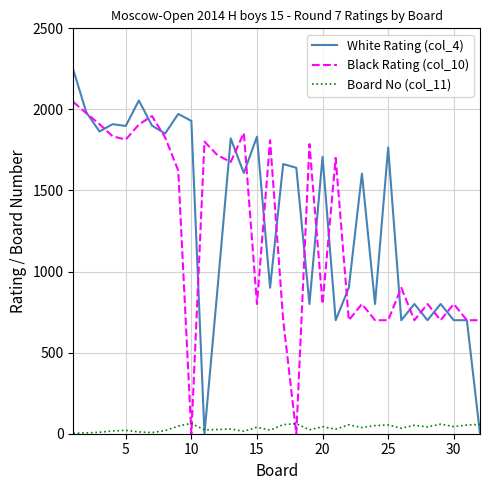

True or false: Board No (col_11) and Black Rating (col_10) intersect in this chart.

True